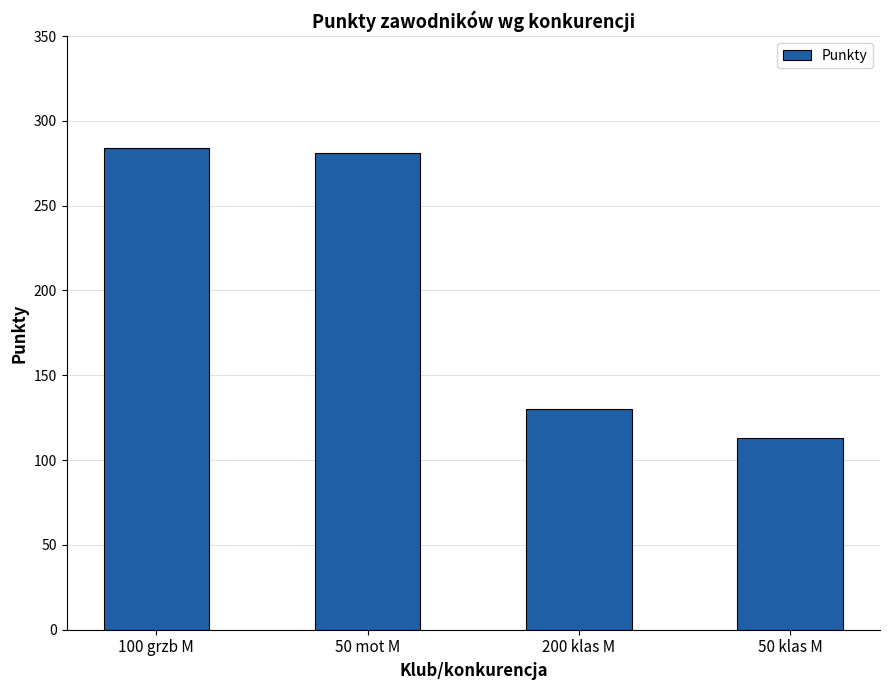

What is the difference between the values at 50 klas M and 100 grzb M?

171